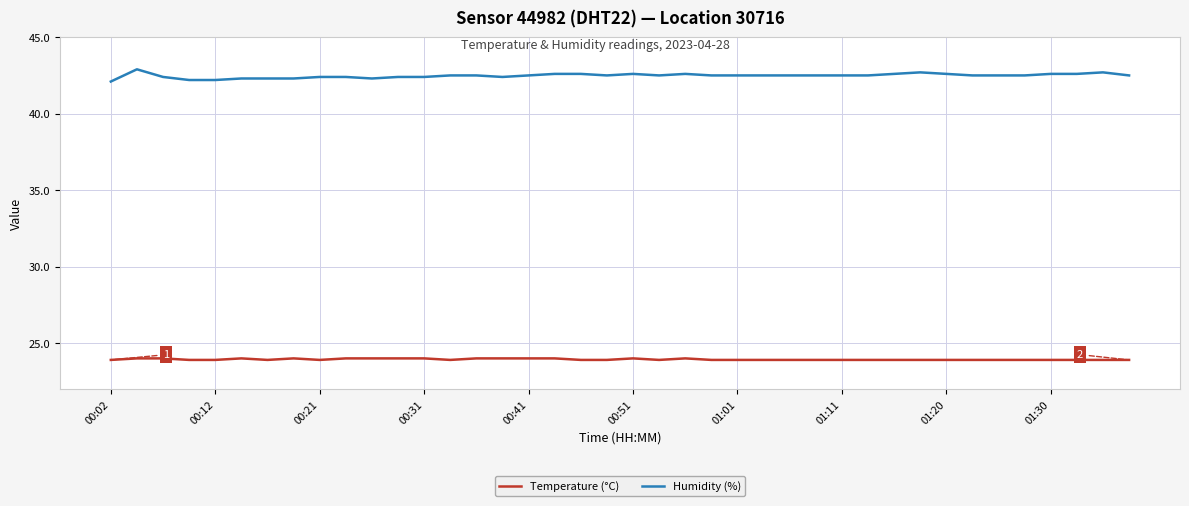

Which series has the widest spread of values?

Humidity (%)